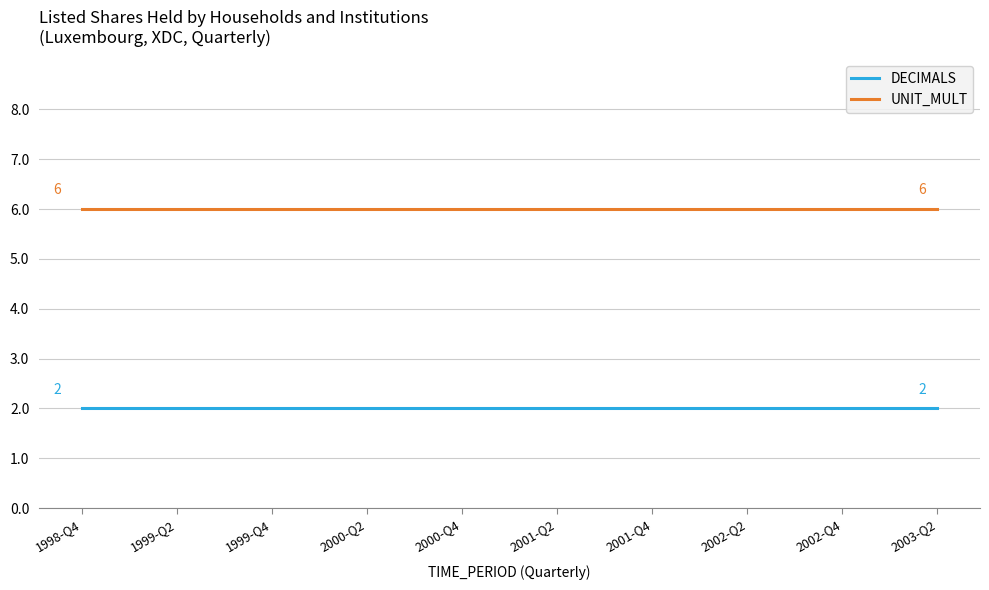

Rank the series at 1998-Q4 from highest to lowest value.

UNIT_MULT, DECIMALS